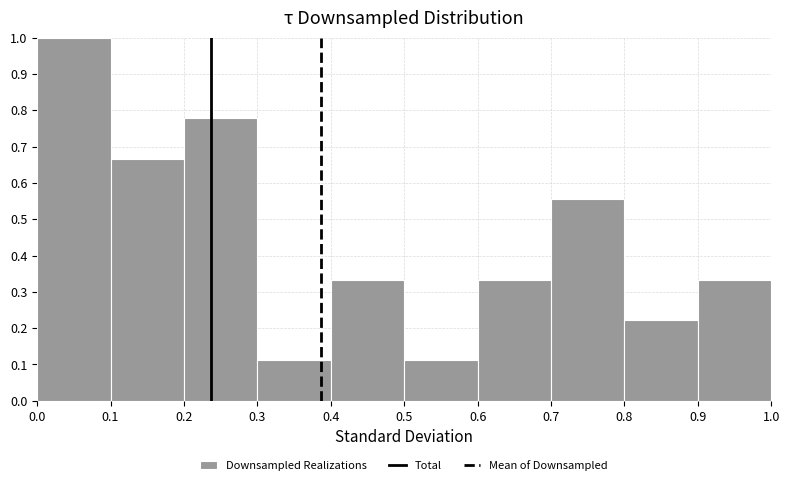

Over which range of the x-axis is the bar tallest?

0.0 to 0.1